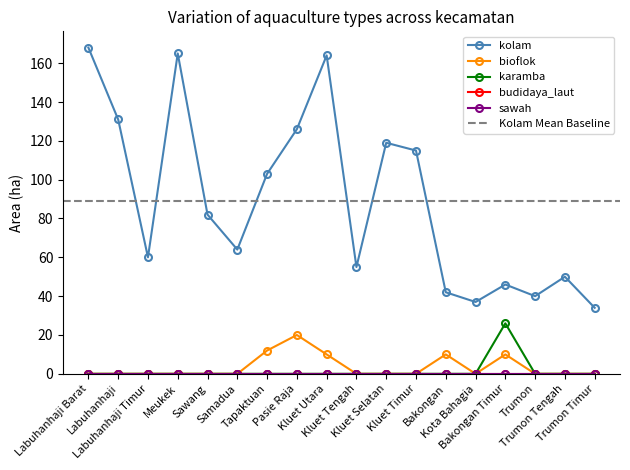

What is the greatest value displayed?

168